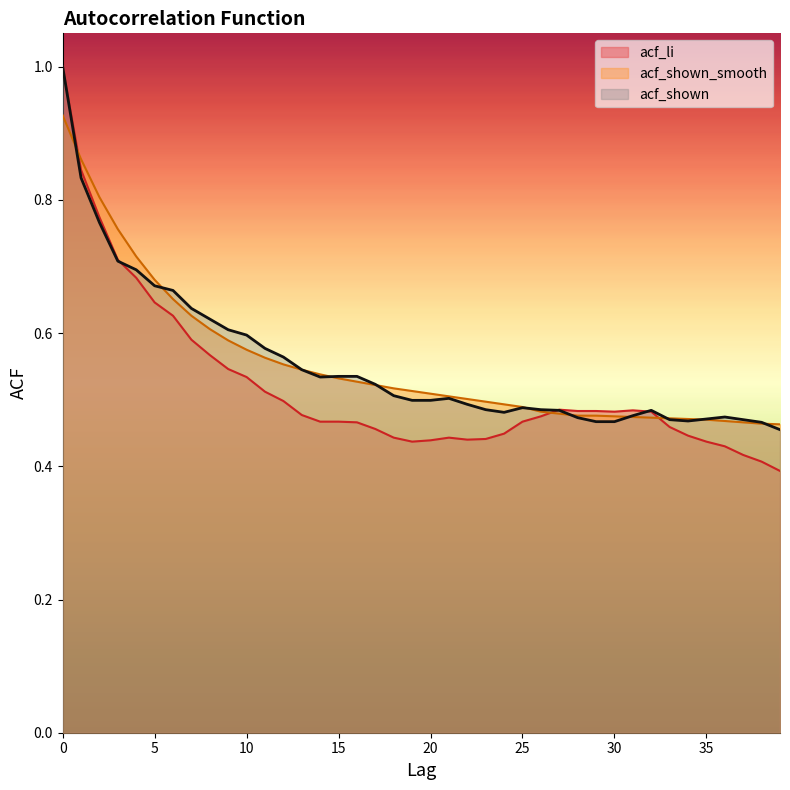

Reading left to right, transcribe all the data shown in this chart.

acf_li: 0=1.0	1=0.8	2=0.8	3=0.7	4=0.7	5=0.6	6=0.6	7=0.6	8=0.6	9=0.5	10=0.5	11=0.5	12=0.5	13=0.5	14=0.5	15=0.5	16=0.5	17=0.5	18=0.4	19=0.4	20=0.4	21=0.4	22=0.4	23=0.4	24=0.4	25=0.5	26=0.5	27=0.5	28=0.5	29=0.5	30=0.5	31=0.5	32=0.5	33=0.5	34=0.4	35=0.4	36=0.4	37=0.4	38=0.4	39=0.4
acf_shown_smooth: 0=0.9	1=0.9	2=0.8	3=0.8	4=0.7	5=0.7	6=0.7	7=0.6	8=0.6	9=0.6	10=0.6	11=0.6	12=0.6	13=0.5	14=0.5	15=0.5	16=0.5	17=0.5	18=0.5	19=0.5	20=0.5	21=0.5	22=0.5	23=0.5	24=0.5	25=0.5	26=0.5	27=0.5	28=0.5	29=0.5	30=0.5	31=0.5	32=0.5	33=0.5	34=0.5	35=0.5	36=0.5	37=0.5	38=0.5	39=0.5
acf_shown: 0=1.0	1=0.8	2=0.8	3=0.7	4=0.7	5=0.7	6=0.7	7=0.6	8=0.6	9=0.6	10=0.6	11=0.6	12=0.6	13=0.5	14=0.5	15=0.5	16=0.5	17=0.5	18=0.5	19=0.5	20=0.5	21=0.5	22=0.5	23=0.5	24=0.5	25=0.5	26=0.5	27=0.5	28=0.5	29=0.5	30=0.5	31=0.5	32=0.5	33=0.5	34=0.5	35=0.5	36=0.5	37=0.5	38=0.5	39=0.5